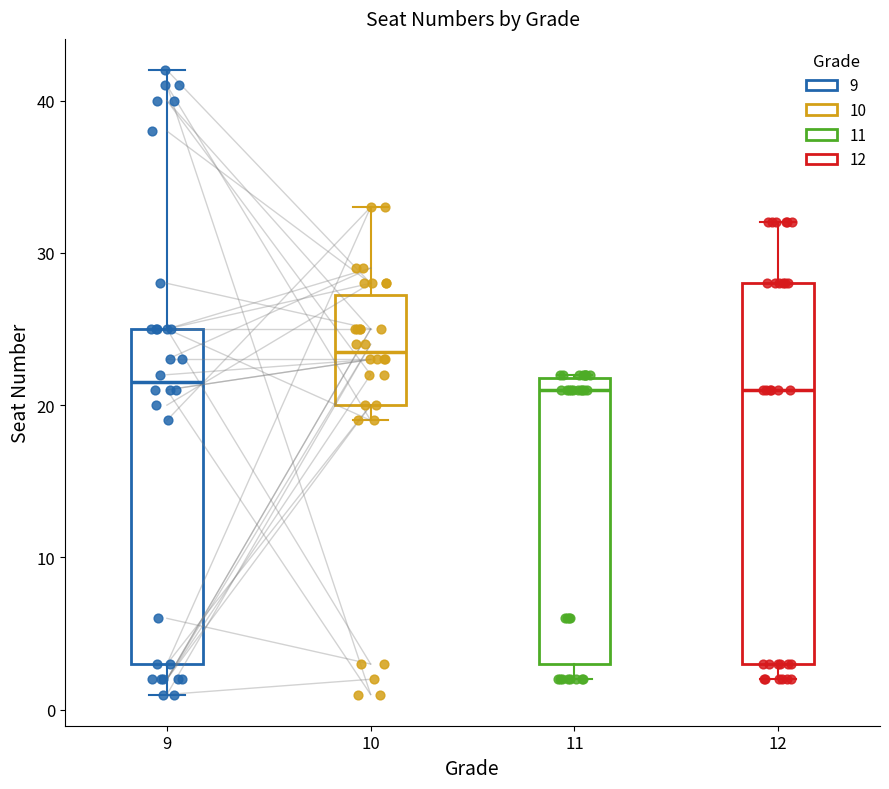

Reading left to right, transcribe this box plot: for each box, give where its median line is, the range the box spans, and where its two whiskers end, as read against the y-axis. The values are not printed on the chart, so give them approximately, as read against the axis.

9: median 22, box 3 to 25, whiskers 1 to 42
10: median 24, box 20 to 27, whiskers 19 to 33
11: median 21, box 3 to 22, whiskers 2 to 22
12: median 21, box 3 to 28, whiskers 2 to 32